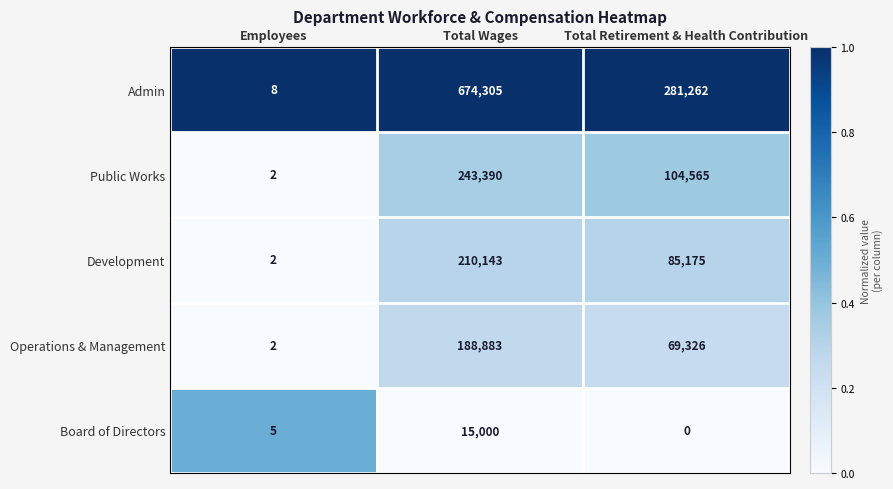

What is the average value of the Board of Directors series?

5002